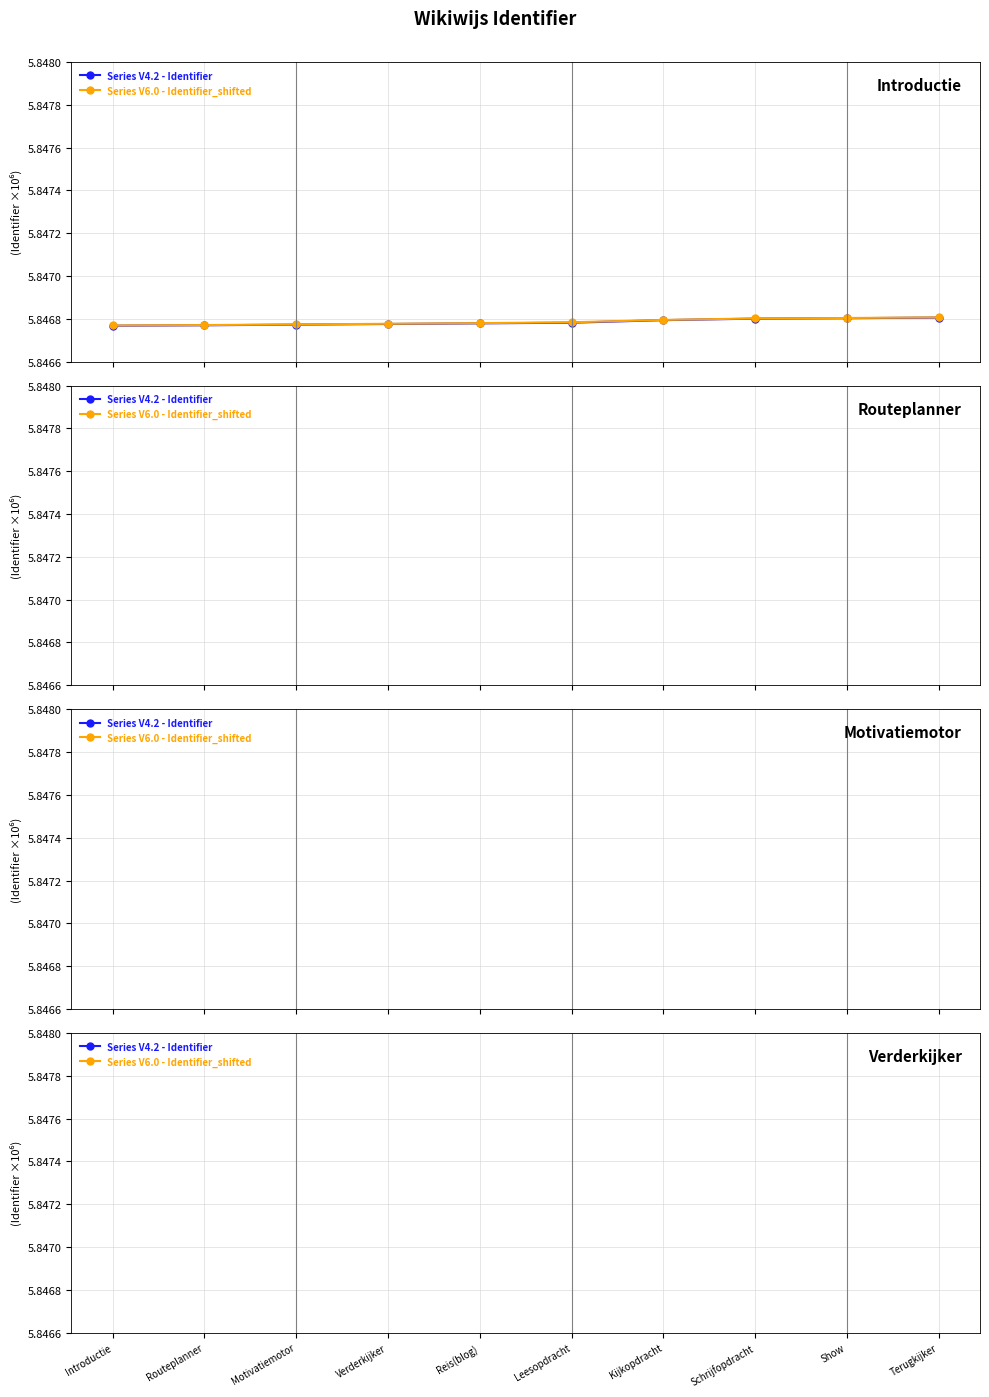

How many lines are shown in the chart?

2